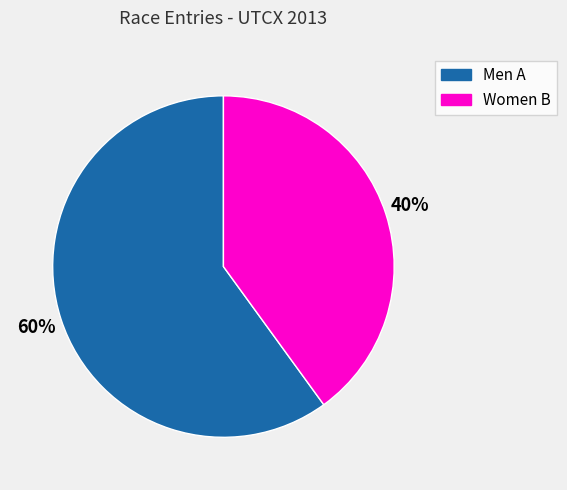

Does any single category account for the majority?

Yes